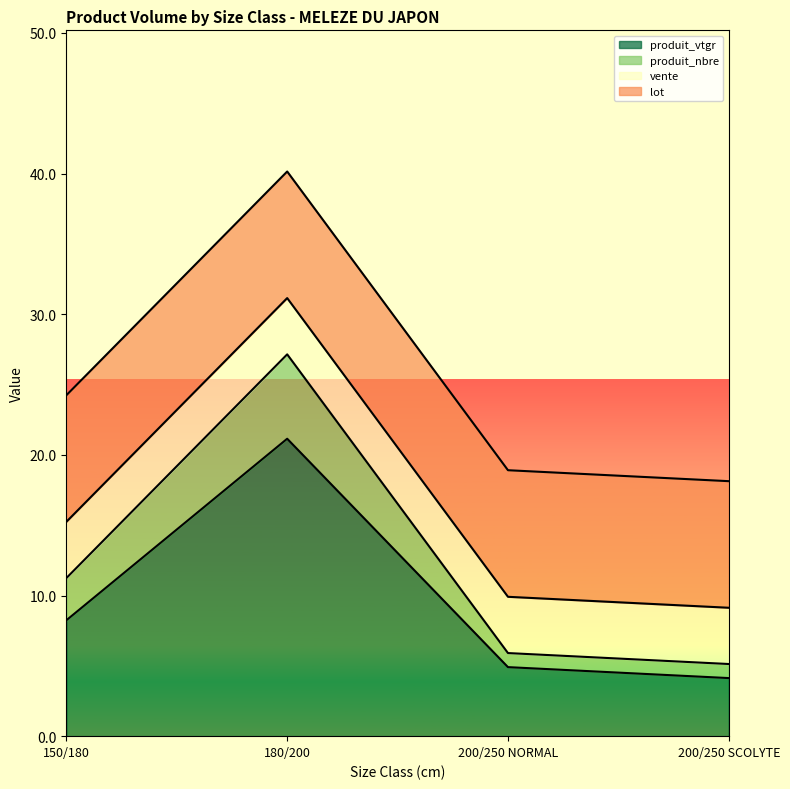

At which category does the chart reach its minimum across all series?

200/250 SCOLYTE